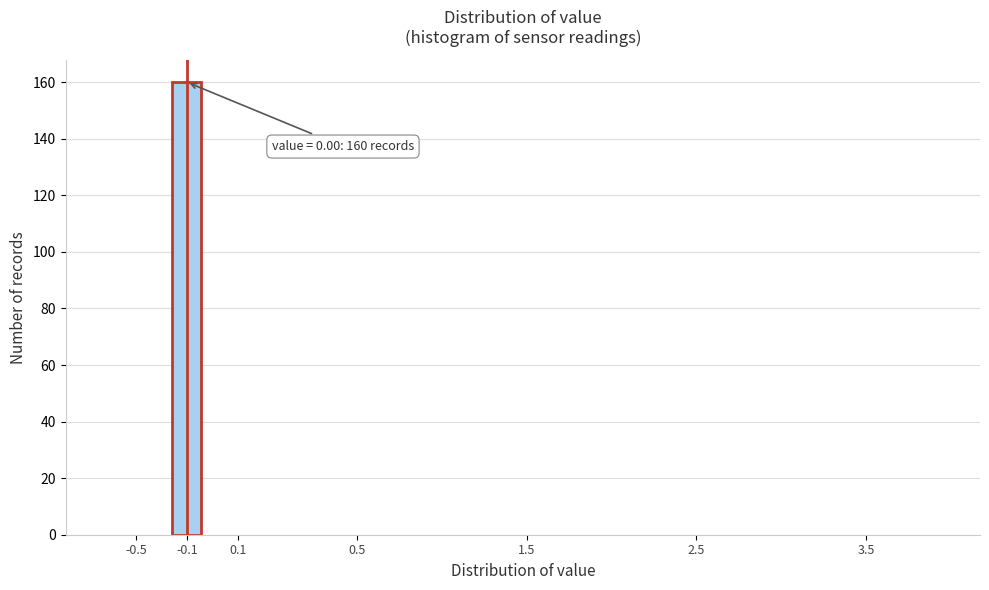

Reading left to right, transcribe all the data shown in this chart.

-0.5=0	-0.1=160	0.1=0	0.5=0	1.5=0	2.5=0	3.5=0